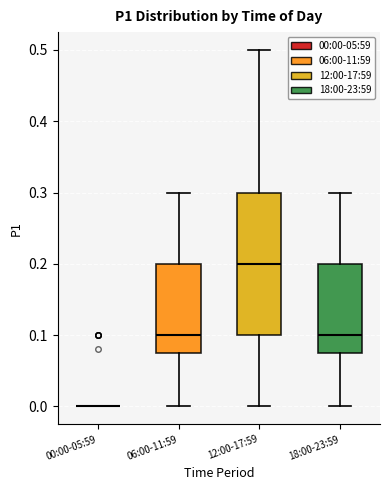

Reading left to right, read every box against the y-axis: the position of its median line, the range the box covers, and the ends of its whiskers. The values are not printed on the chart, so give them approximately, as read against the axis.

00:00-05:59: box collapsed to a line at 0.00, whiskers 0.00 to 0.00
06:00-11:59: median 0.10, box 0.08 to 0.20, whiskers 0.00 to 0.30
12:00-17:59: median 0.20, box 0.10 to 0.30, whiskers 0.00 to 0.50
18:00-23:59: median 0.10, box 0.08 to 0.20, whiskers 0.00 to 0.30